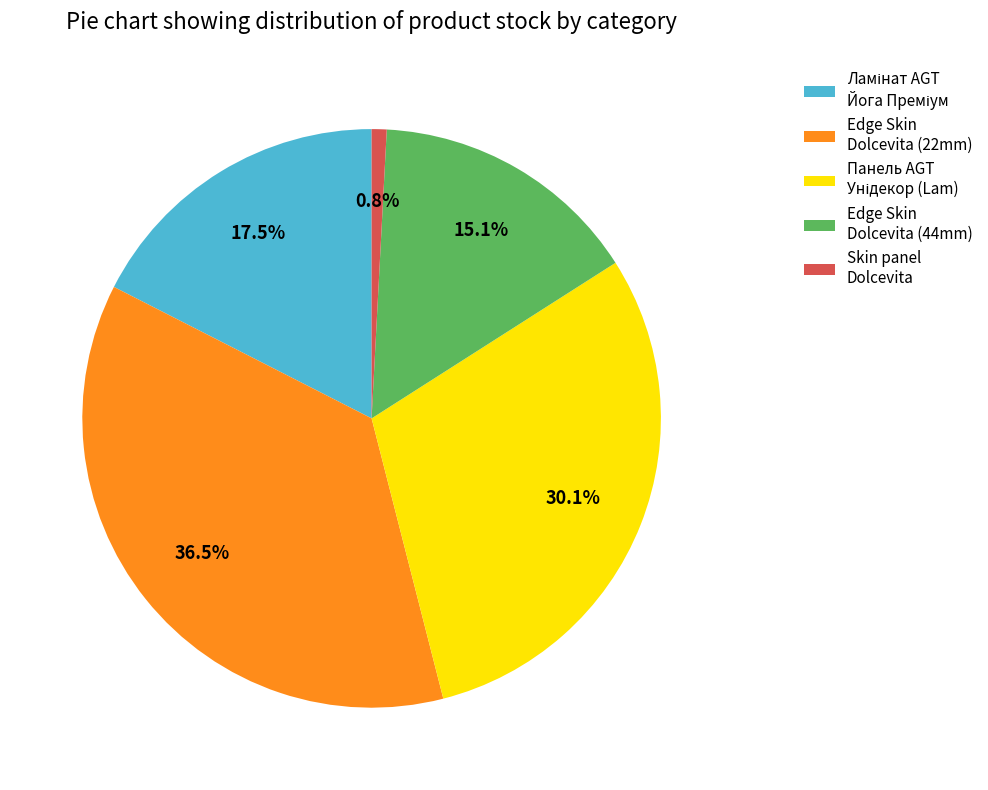

To the nearest percent, what is the average slice percentage?

20%